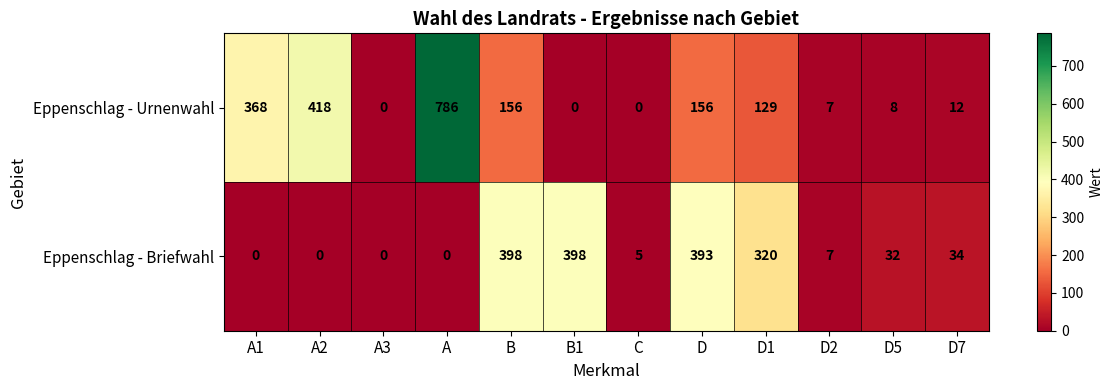

What is the difference between the Eppenschlag - Urnenwahl values at D1 and A3?

129